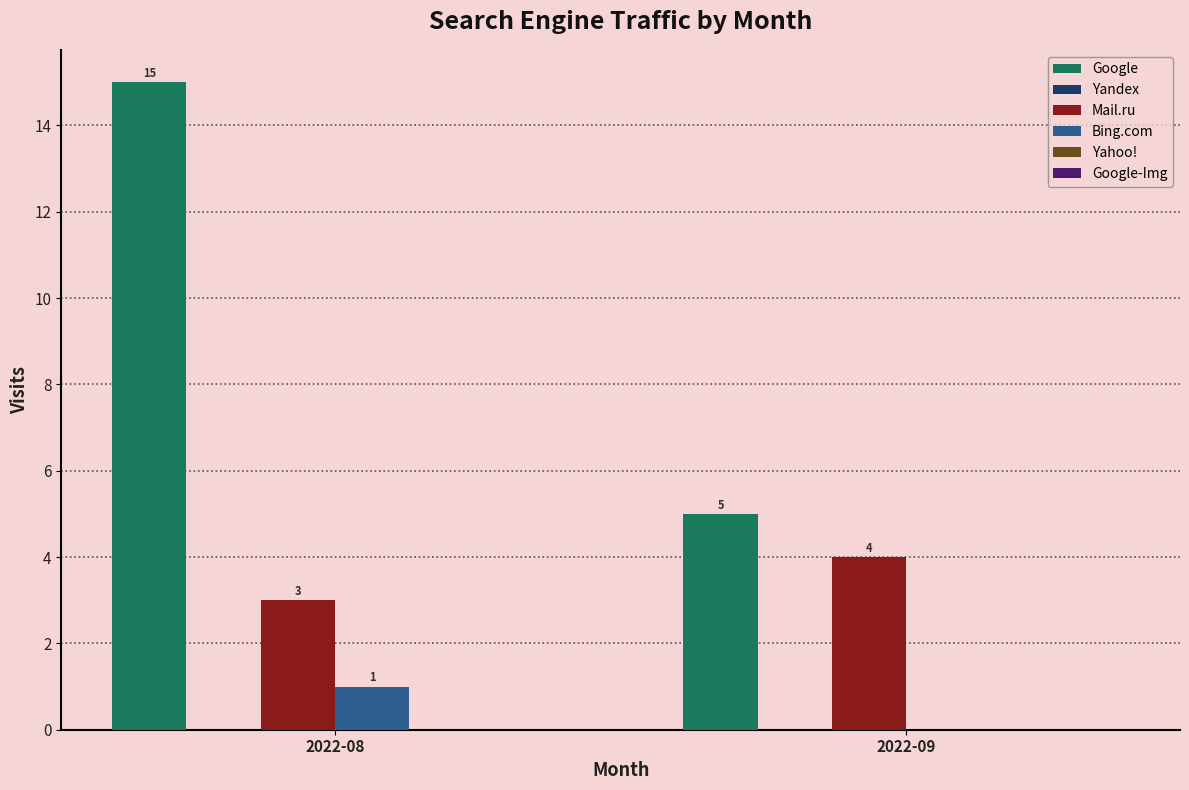

What is the maximum value for Google?

15